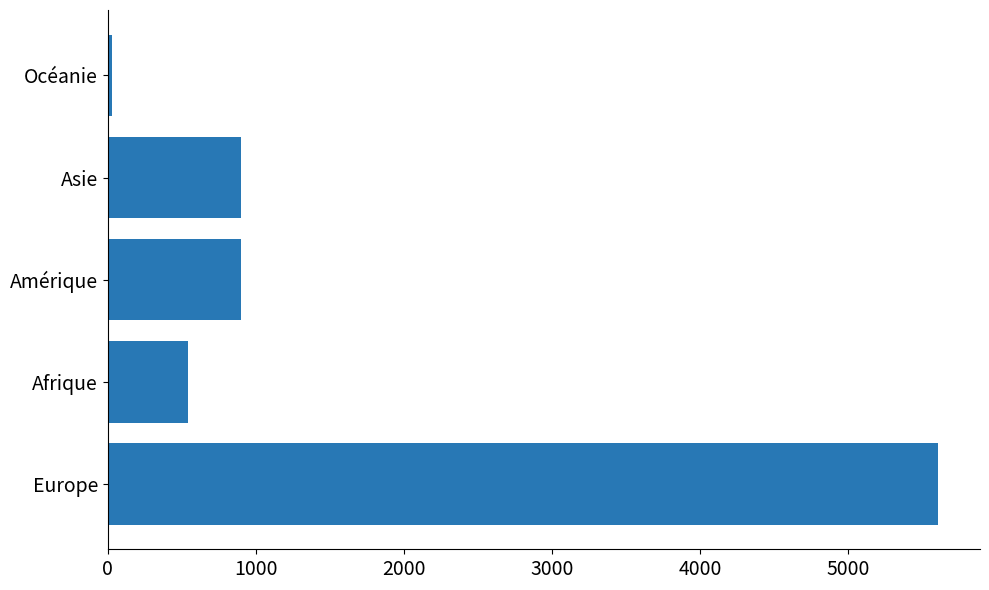

True or false: the data shows 898 at Asie.

True